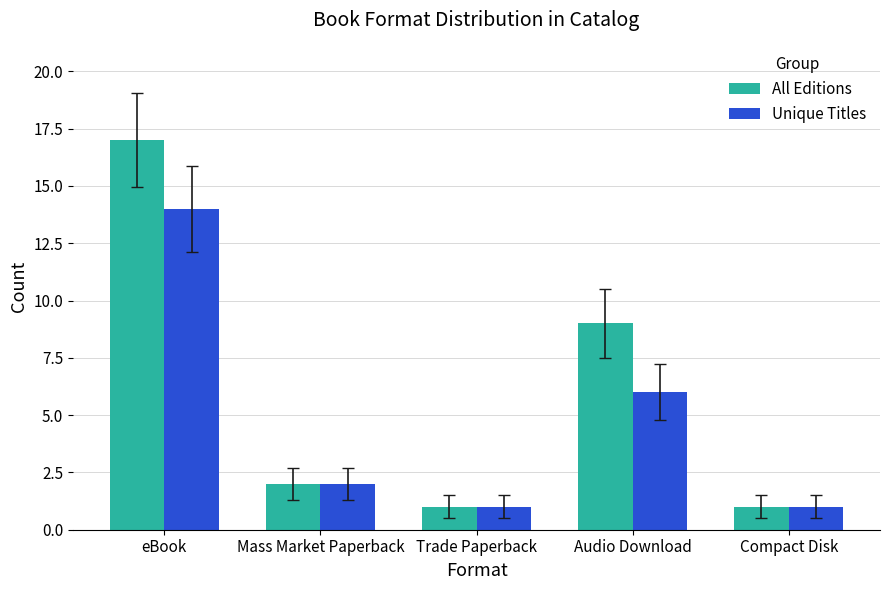

At which label is All Editions closest to 9?

Audio Download